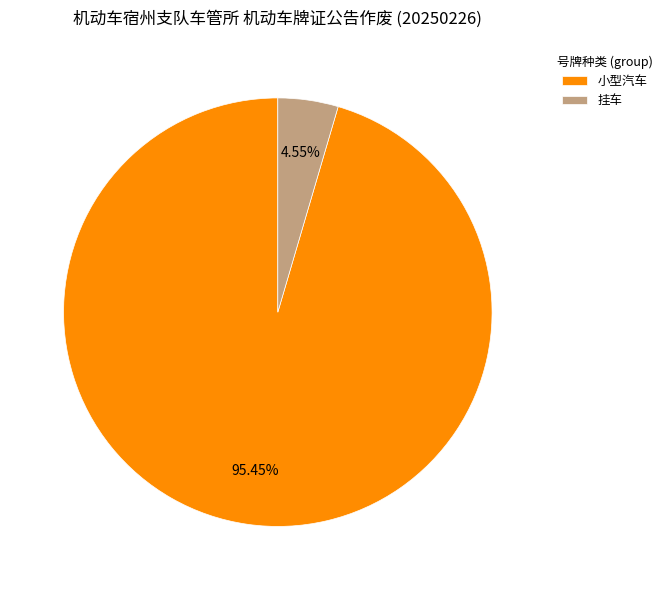

What is the largest slice in the pie chart?

小型汽车